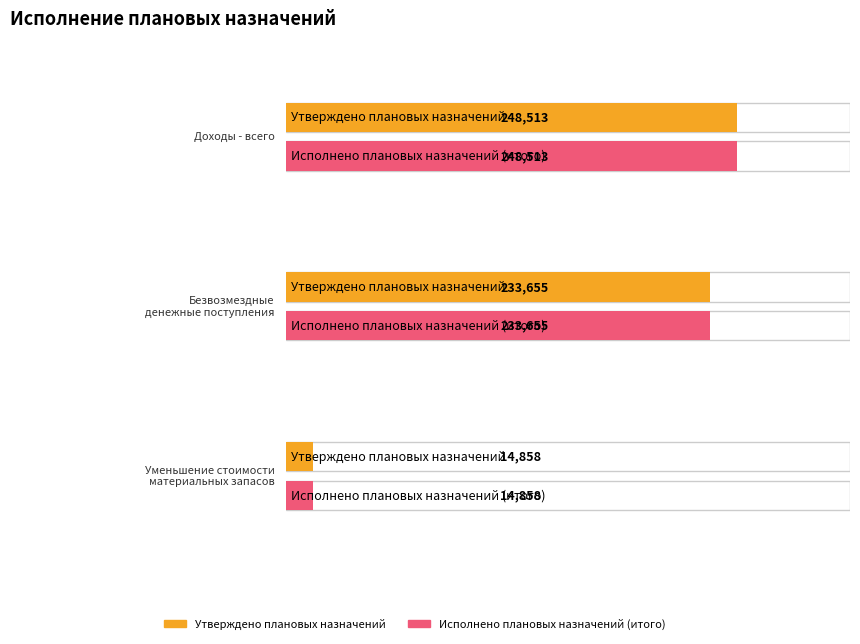

At which category is the sum across all series the highest?

Доходы - всего